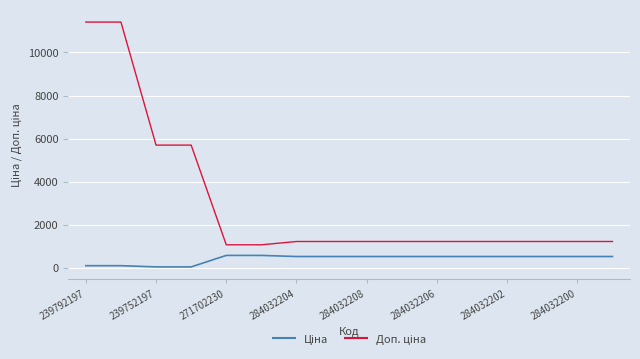

What is the maximum value shown in the chart?

11410.0